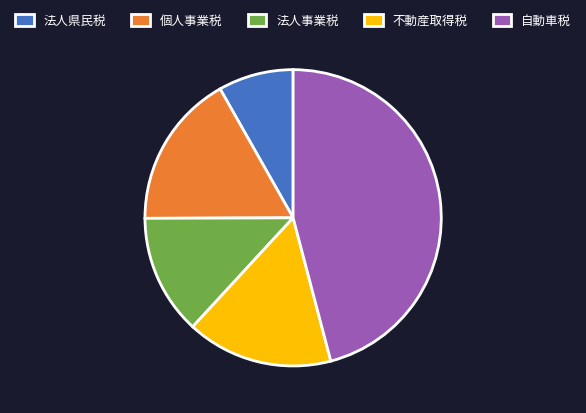

Rank the categories by value from lowest to highest.

法人県民税, 法人事業税, 不動産取得税, 個人事業税, 自動車税